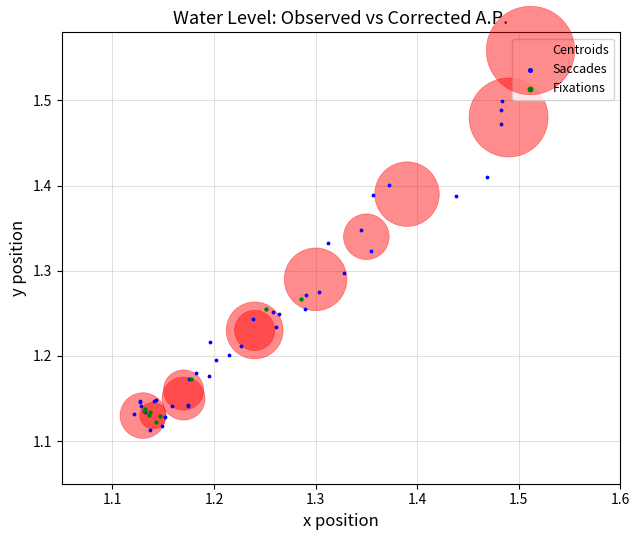

What are all the series names shown in the legend?

Centroids, Saccades, Fixations